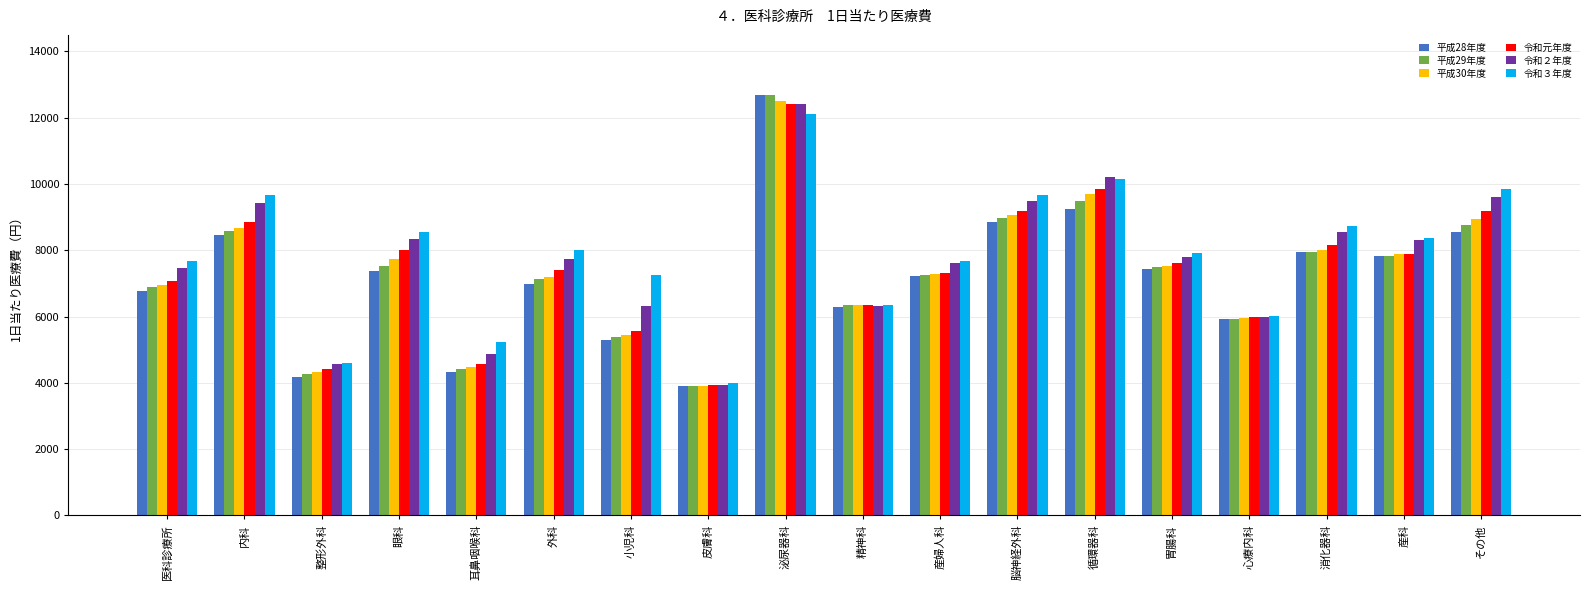

What are all the series names shown in the legend?

平成28年度, 平成29年度, 平成30年度, 令和元年度, 令和２年度, 令和３年度